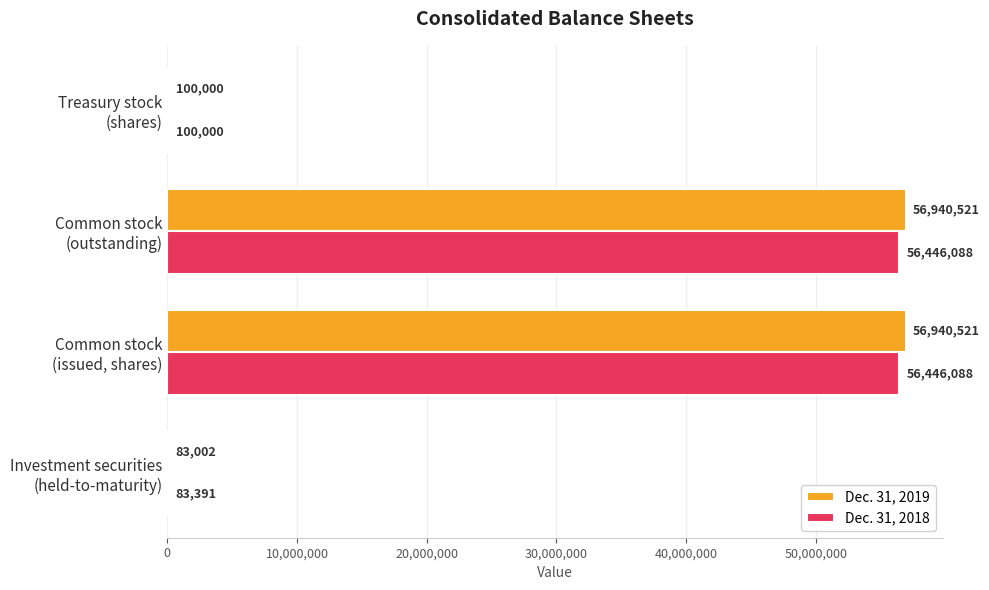

How many data points does each series have?

4